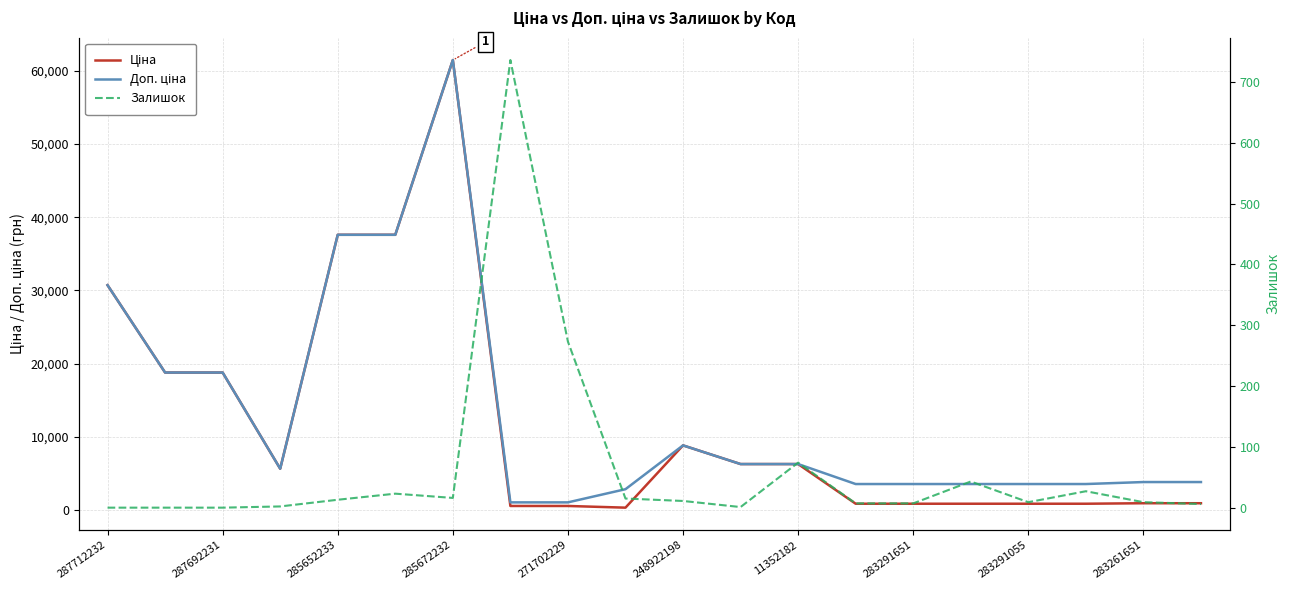

Between 248922198 and 285672232, which is larger?

285672232